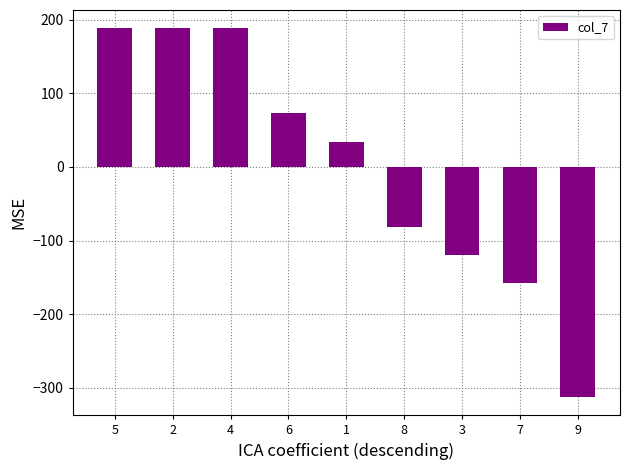

Reading left to right, transcribe all the data shown in this chart.

188.0	188.0	188.0	72.6	34.2	-81.2	-119.7	-158.1	-312.0